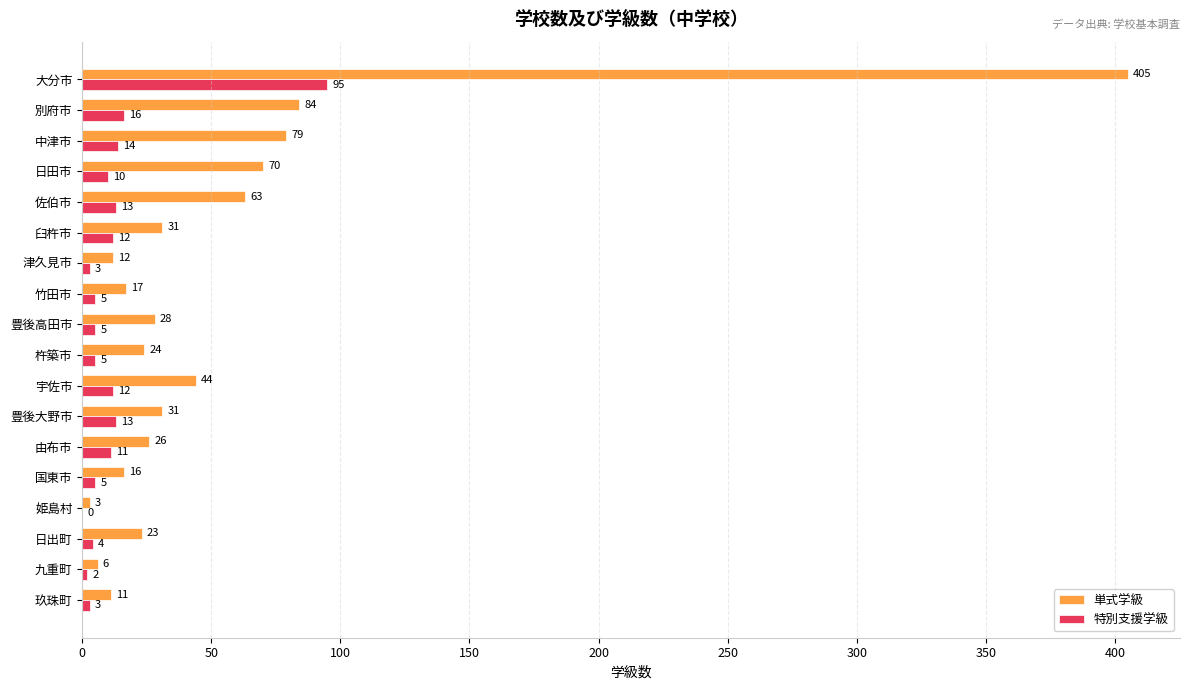

Is it true that 単式学級 equals 16 at 国東市?

True